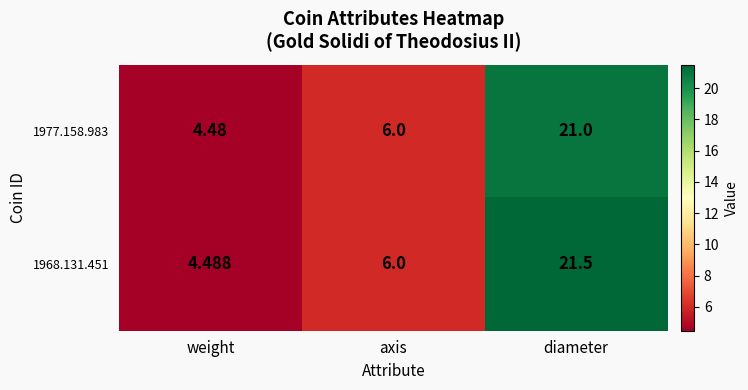

Where is 1968.131.451 nearest to the value 12?

axis